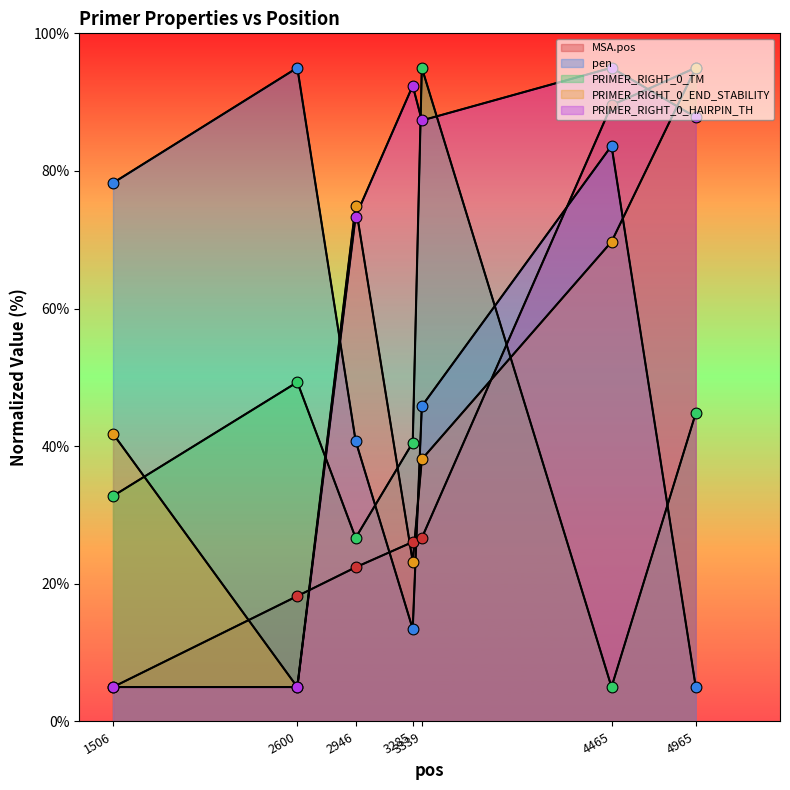

Which series contains the lowest Y value?

MSA.pos